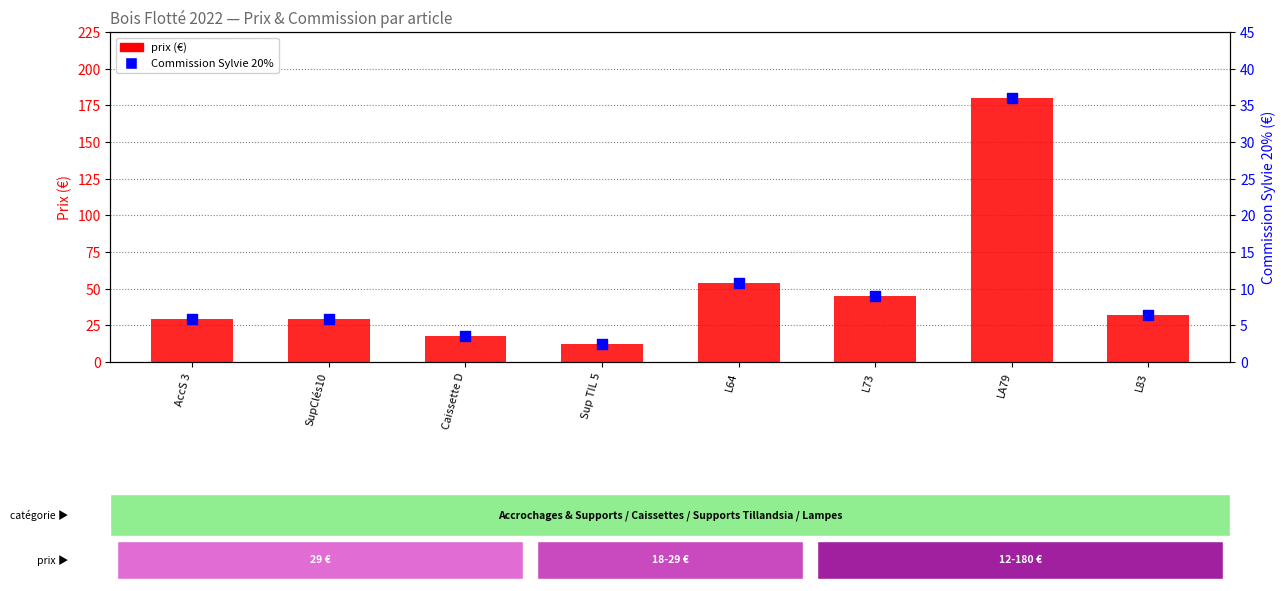

Which series has the largest Y range (max minus min)?

prix (€)